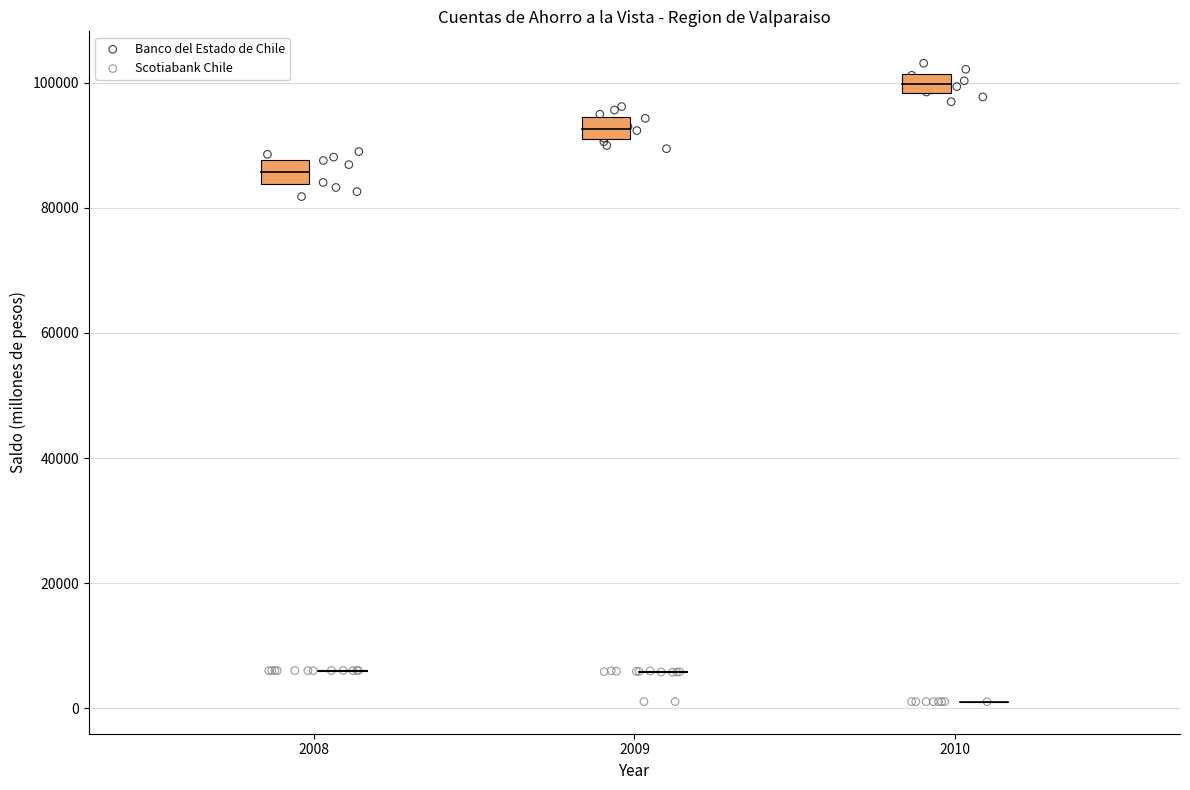

Which series reaches the maximum Y coordinate?

Banco del Estado de Chile